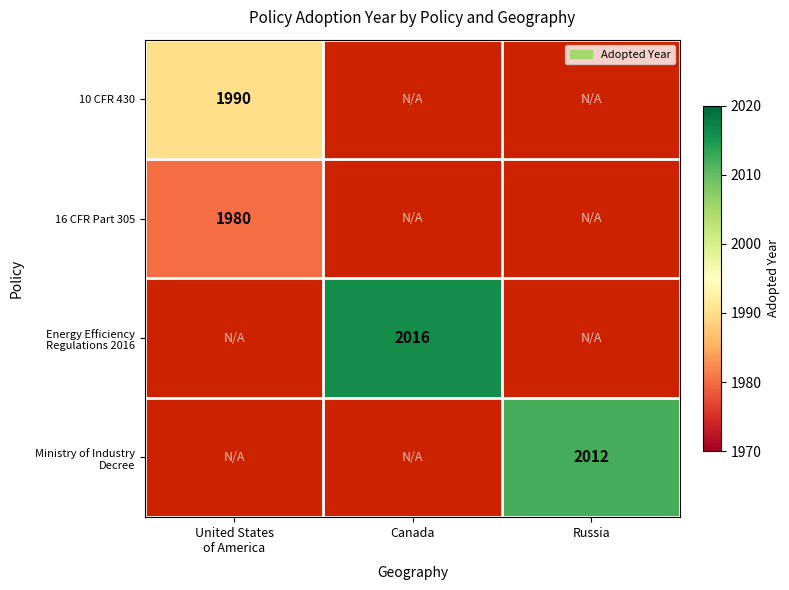

Which series has the largest range (max minus min)?

Energy Efficiency Regulations 2016